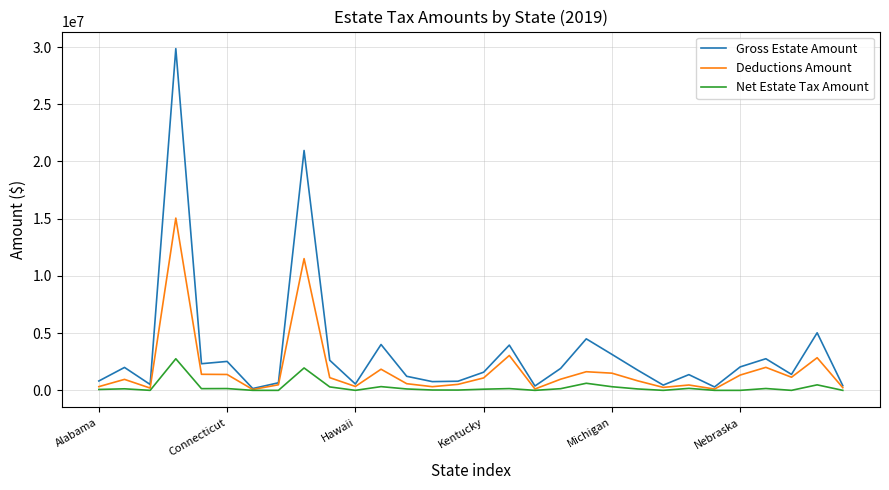

What is the sum of all Net Estate Tax Amount values?

8313822